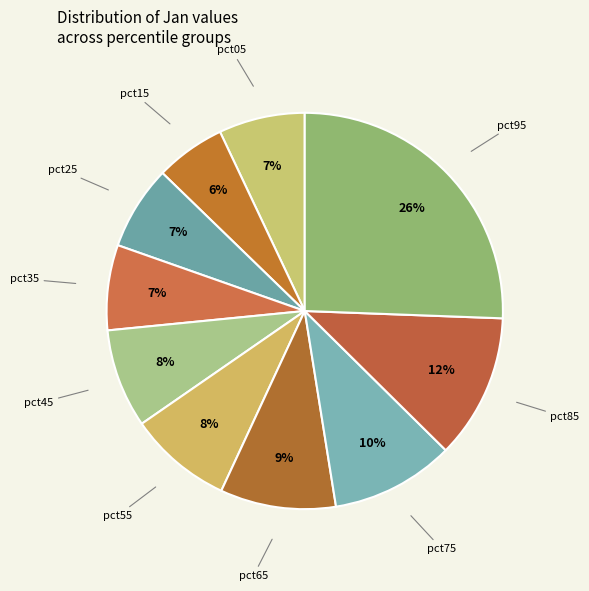

Which slice is the largest?

pct95